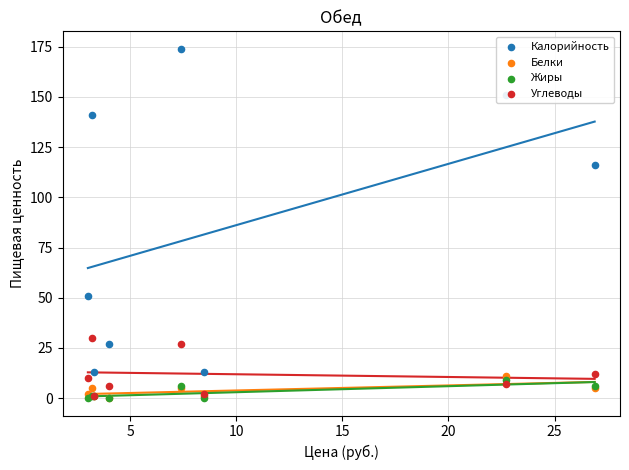

At how many categories does at least one series exceed 161?

1